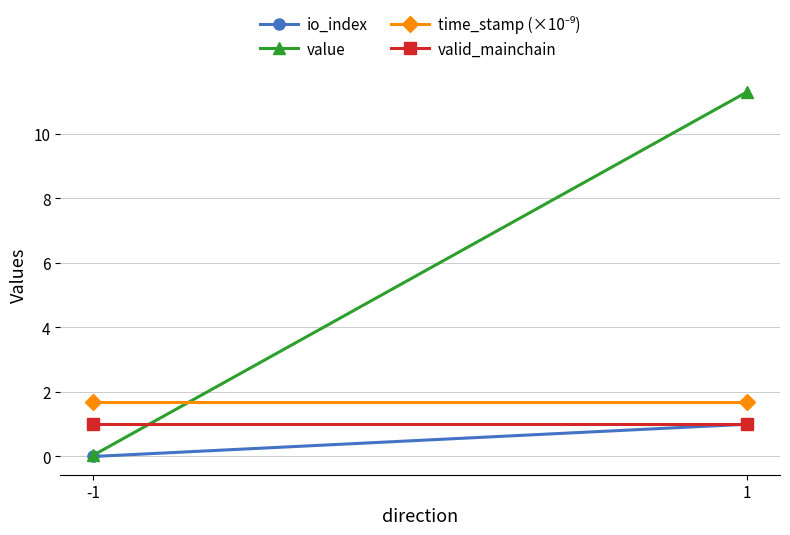

Reading left to right, list all the values displayed in this chart.

io_index: -1=0.0	1=1.0
value: -1=0.0	1=11.3
time_stamp (×10⁻⁹): -1=1.7	1=1.7
valid_mainchain: -1=1.0	1=1.0